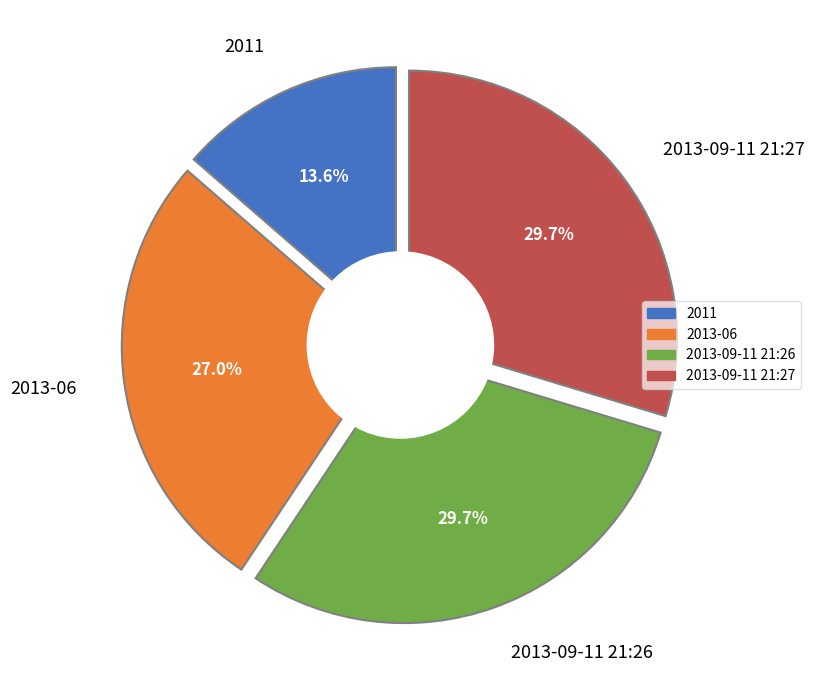

Which slice is the smallest?

2011